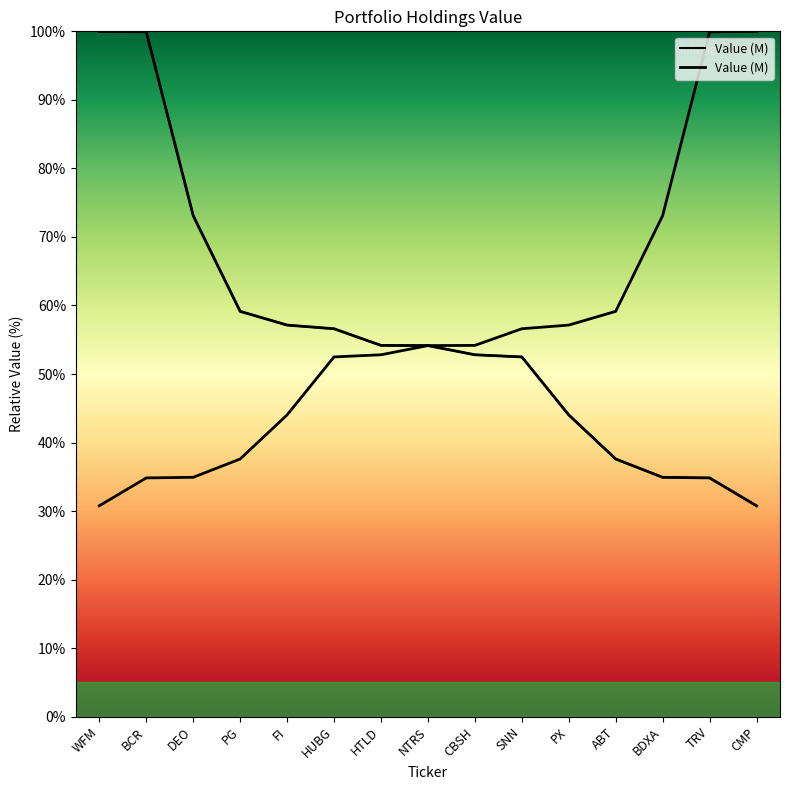

The chart shows a value of 99.9 at BCR. True or false?

True